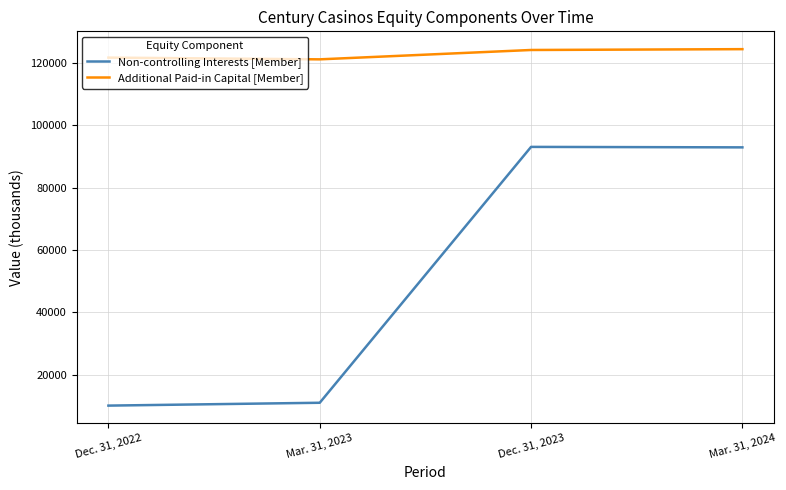

True or false: Additional Paid-in Capital [Member] has a value of 124359 at Mar. 31, 2024.

True